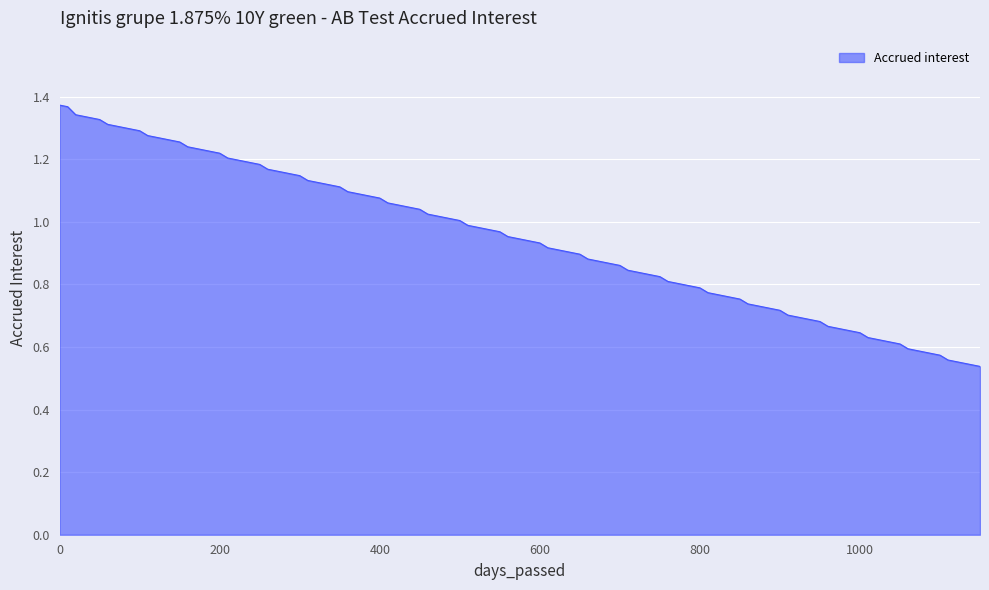

How many lines are shown in the chart?

1